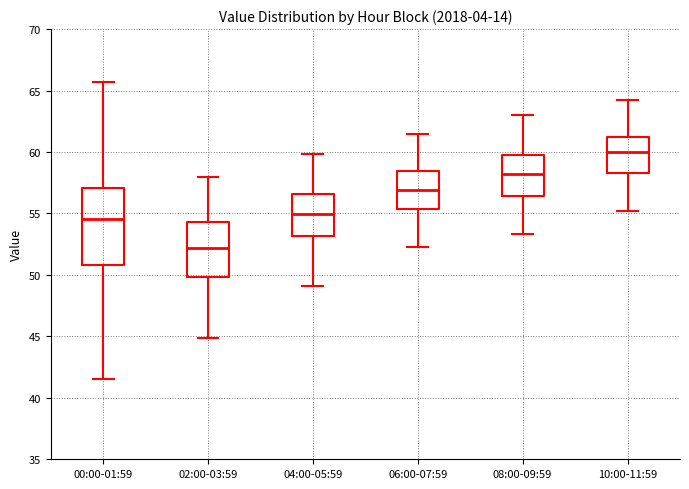

Reading left to right, transcribe this box plot: for each box, give where its median line is, the range the box spans, and where its two whiskers end, as read against the y-axis. The values are not printed on the chart, so give them approximately, as read against the axis.

00:00-01:59: median 54.5, box 51.0 to 57.0, whiskers 41.5 to 65.5
02:00-03:59: median 52.0, box 50.0 to 54.5, whiskers 45.0 to 58.0
04:00-05:59: median 55.0, box 53.0 to 56.5, whiskers 49.0 to 60.0
06:00-07:59: median 57.0, box 55.5 to 58.5, whiskers 52.5 to 61.5
08:00-09:59: median 58.5, box 56.5 to 59.5, whiskers 53.5 to 63.0
10:00-11:59: median 60.0, box 58.5 to 61.5, whiskers 55.0 to 64.5